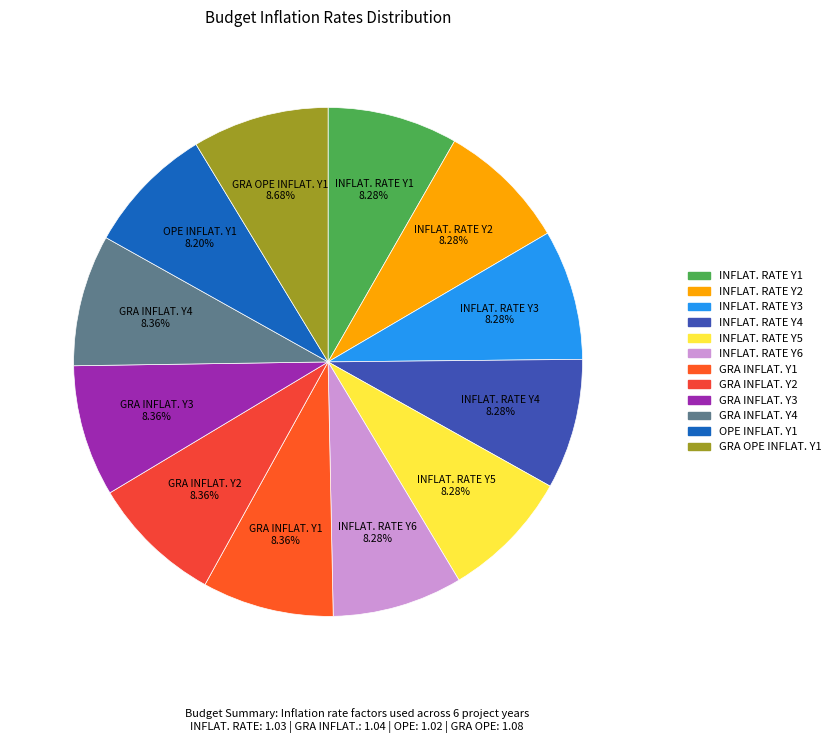

What is the ratio of the value at GRA OPE INFLAT. Y1 to the value at OPE INFLAT. Y1?

1.1